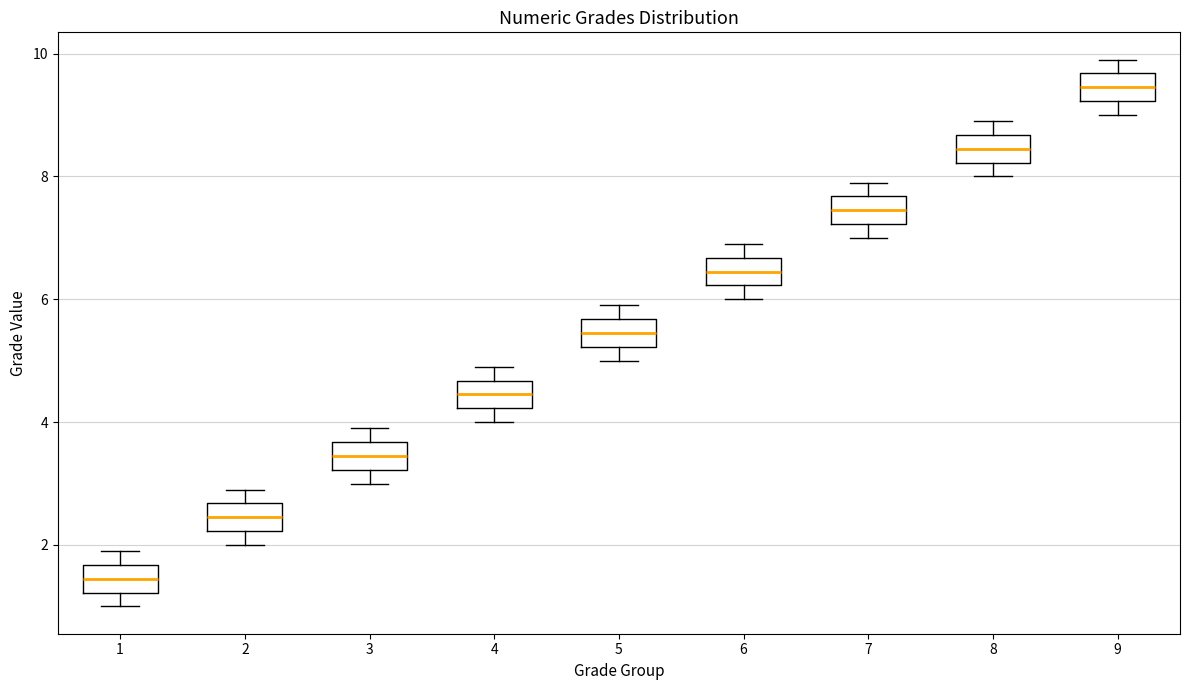

Reading left to right, read every box against the y-axis: the position of its median line, the range the box covers, and the ends of its whiskers. The values are not printed on the chart, so give them approximately, as read against the axis.

1: median 1.4, box 1.2 to 1.6, whiskers 1.0 to 2.0
2: median 2.4, box 2.2 to 2.6, whiskers 2.0 to 3.0
3: median 3.4, box 3.2 to 3.6, whiskers 3.0 to 4.0
4: median 4.4, box 4.2 to 4.6, whiskers 4.0 to 5.0
5: median 5.4, box 5.2 to 5.6, whiskers 5.0 to 6.0
6: median 6.4, box 6.2 to 6.6, whiskers 6.0 to 7.0
7: median 7.4, box 7.2 to 7.6, whiskers 7.0 to 8.0
8: median 8.4, box 8.2 to 8.6, whiskers 8.0 to 9.0
9: median 9.4, box 9.2 to 9.6, whiskers 9.0 to 10.0